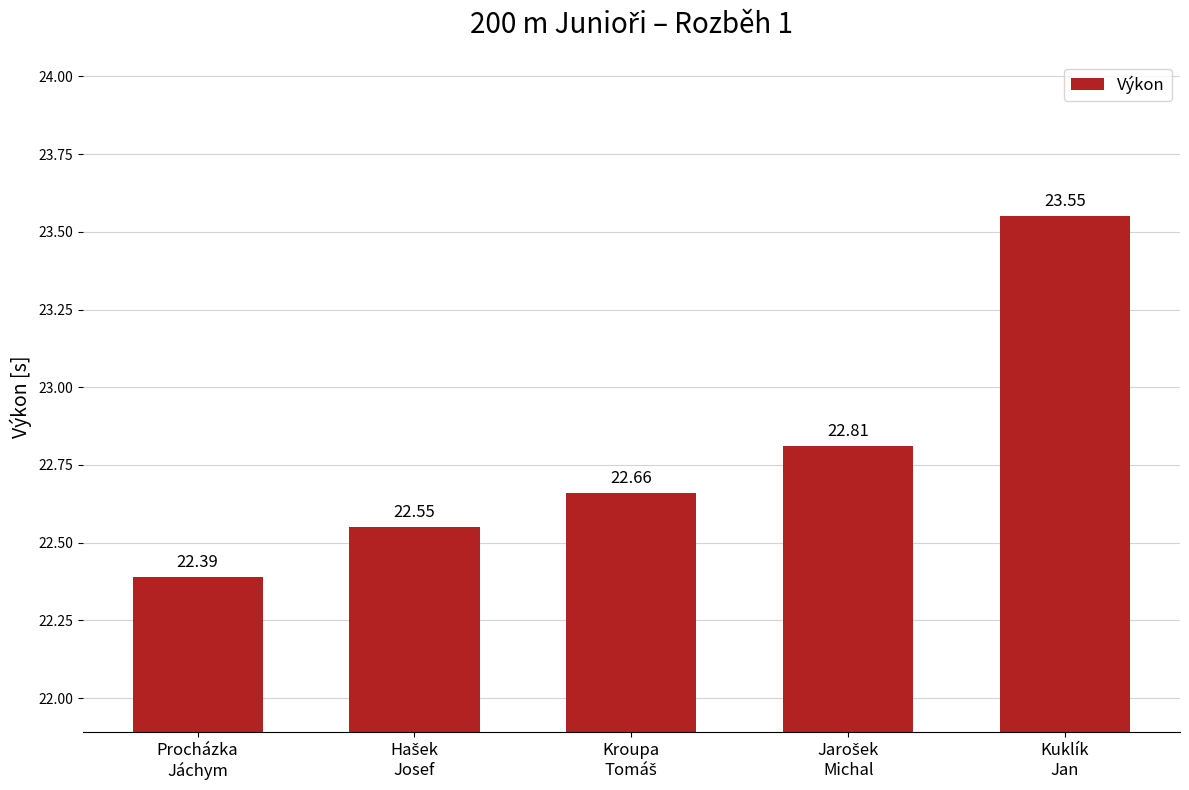

What is the difference between the second highest and second lowest values?

0.3